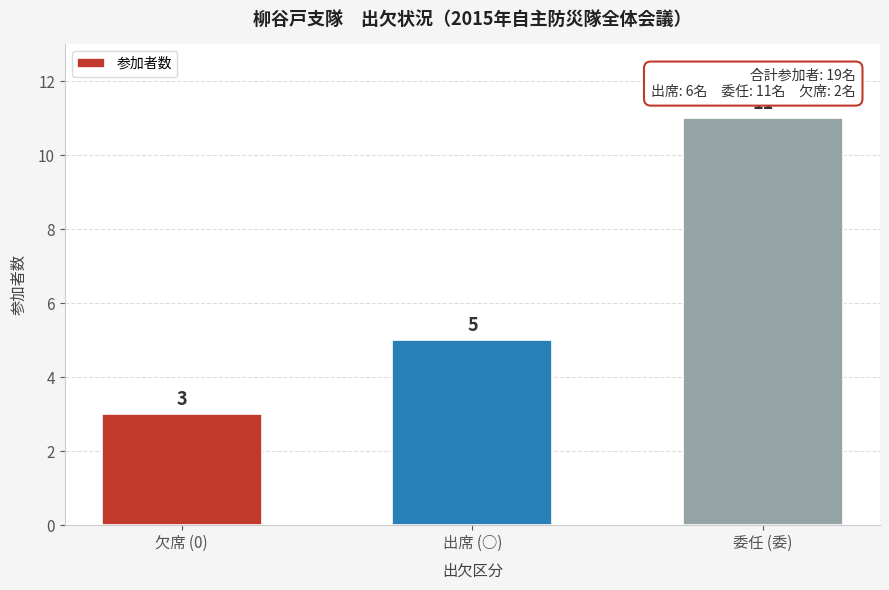

Reading left to right, extract all data points from this chart.

欠席 (0)=3	出席 (○)=5	委任 (委)=11